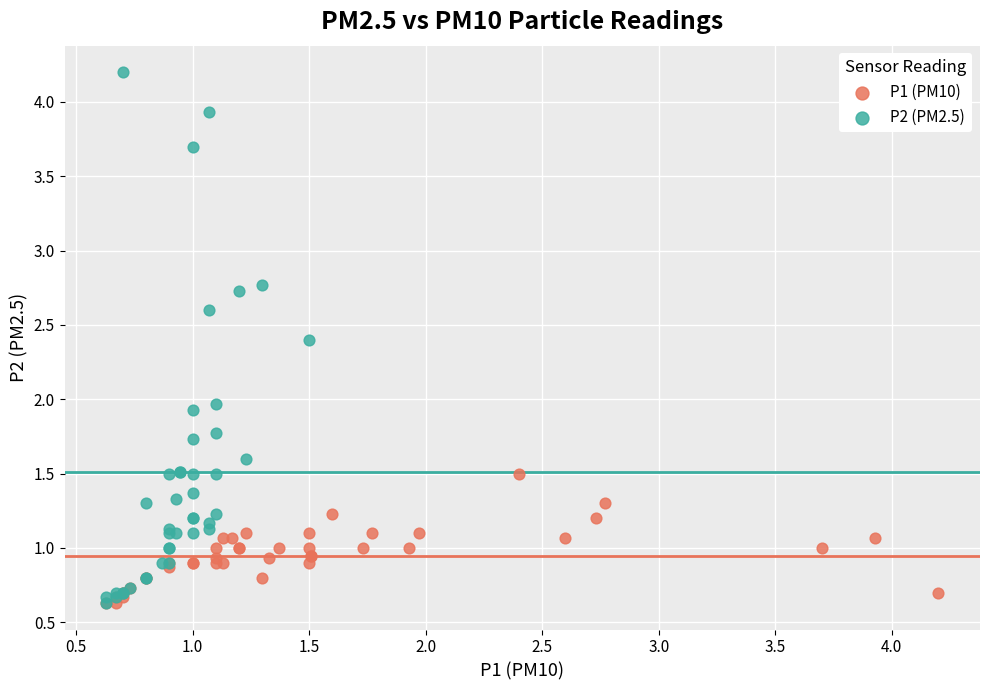

Which series has the widest spread of Y values?

P2 (PM2.5)